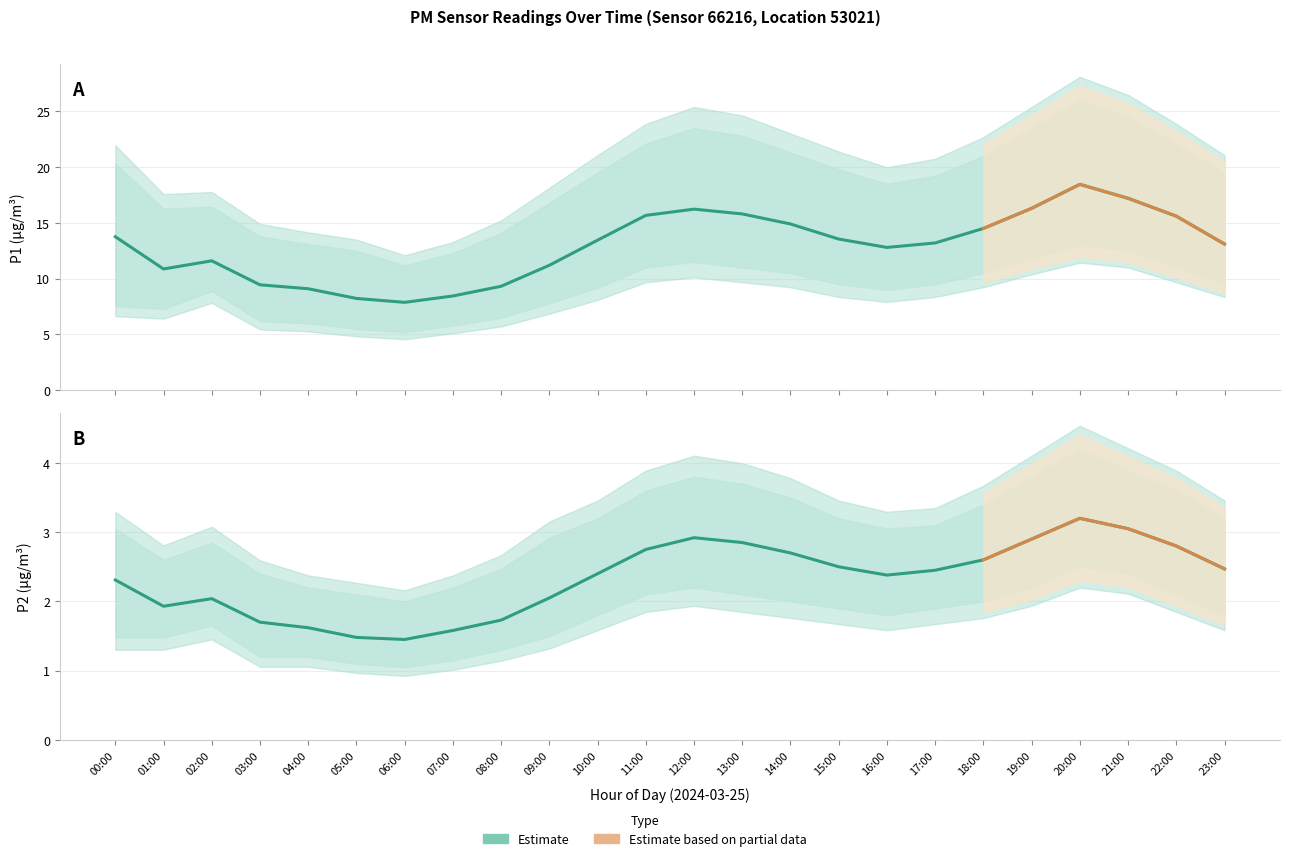

Where is the first local minimum for P2?

01:00